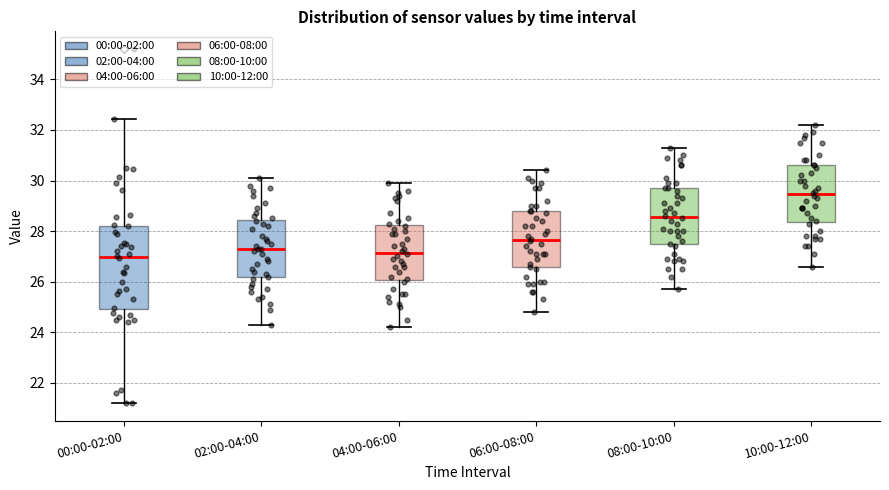

Reading left to right, transcribe this box plot: for each box, give where its median line is, the range the box spans, and where its two whiskers end, as read against the y-axis. The values are not printed on the chart, so give them approximately, as read against the axis.

00:00-02:00: median 27.0, box 25.0 to 28.2, whiskers 21.2 to 32.4
02:00-04:00: median 27.4, box 26.2 to 28.4, whiskers 24.4 to 30.2
04:00-06:00: median 27.2, box 26.0 to 28.2, whiskers 24.2 to 30.0
06:00-08:00: median 27.6, box 26.6 to 28.8, whiskers 24.8 to 30.4
08:00-10:00: median 28.6, box 27.4 to 29.8, whiskers 25.8 to 31.4
10:00-12:00: median 29.4, box 28.4 to 30.6, whiskers 26.6 to 32.2